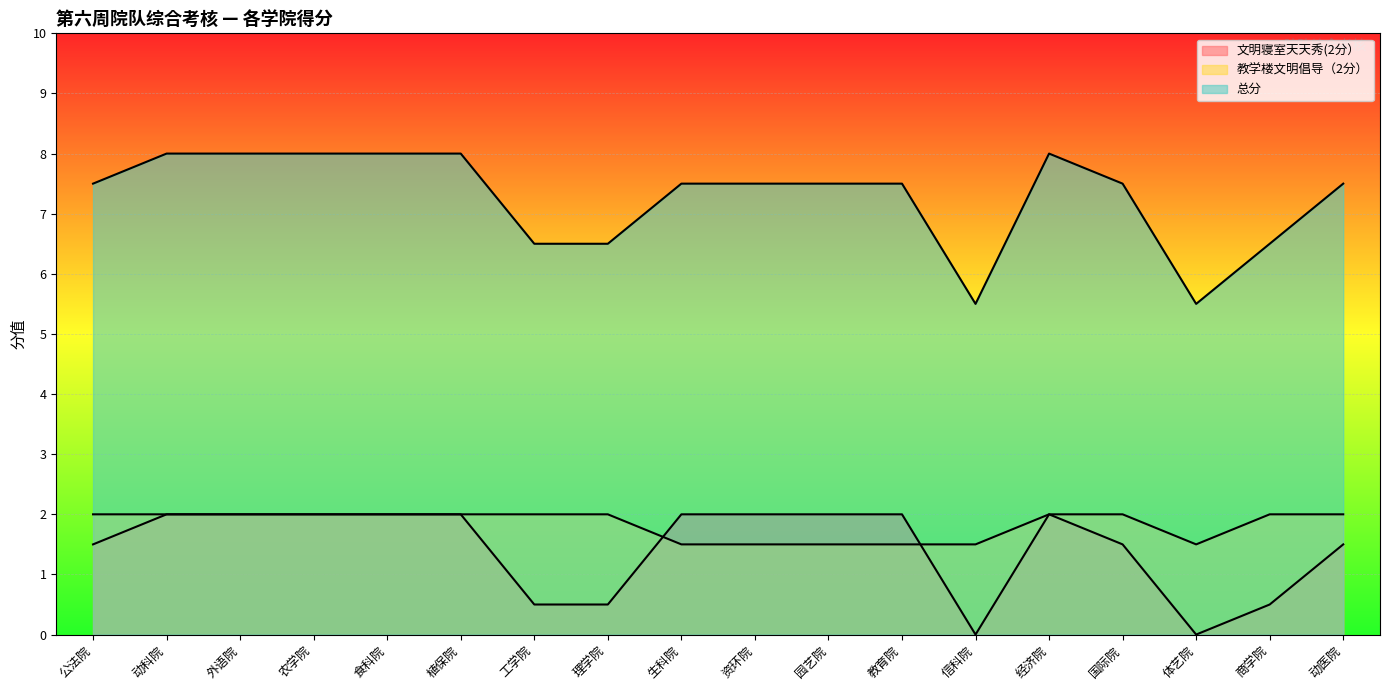

Count the 文明寝室天天秀(2分） values in the range 0 to 2.

18